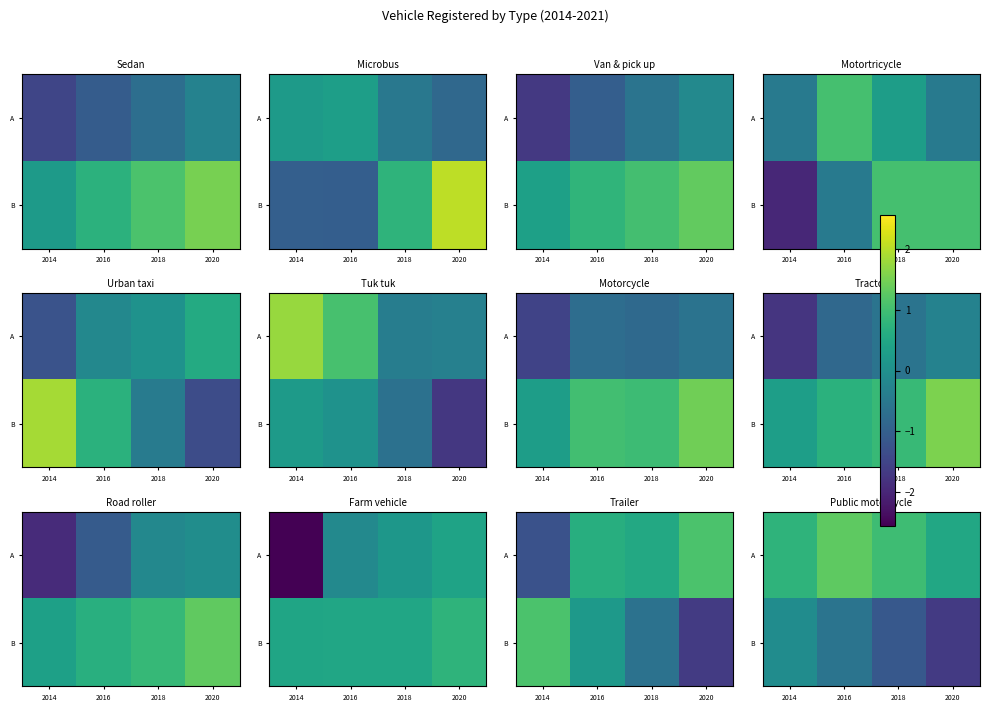

Count the number of data series in this chart.

2